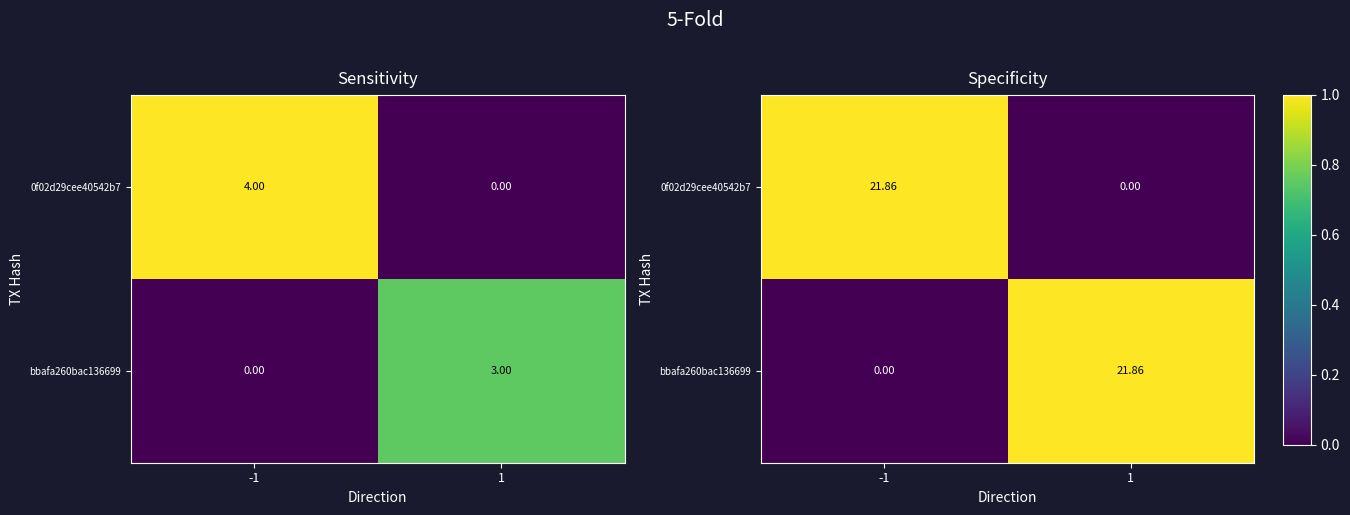

The value of bbafa260bac136699 at -1 is 0. True or false?

True